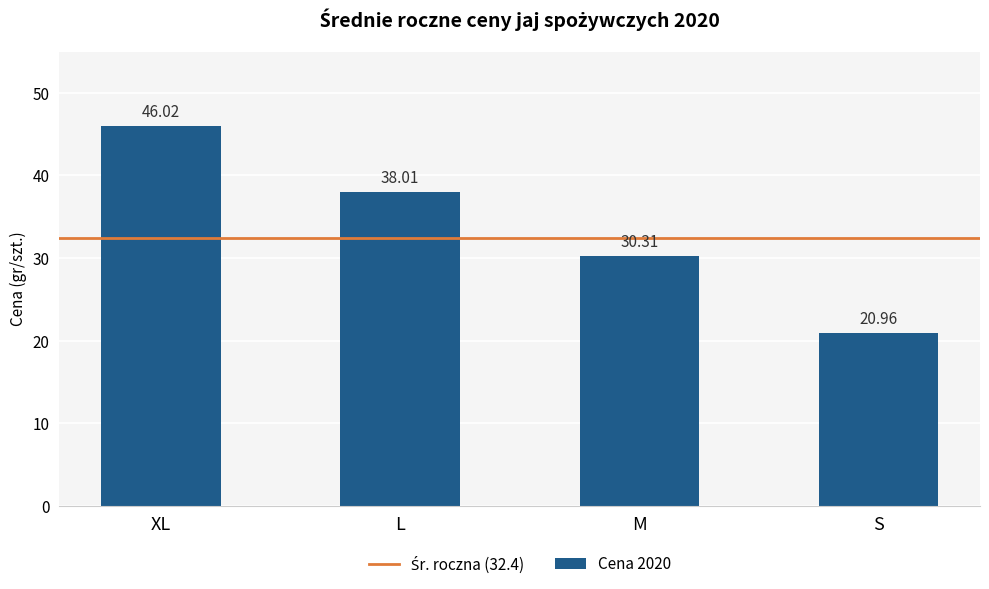

True or false: the data shows 21.0 at S.

True